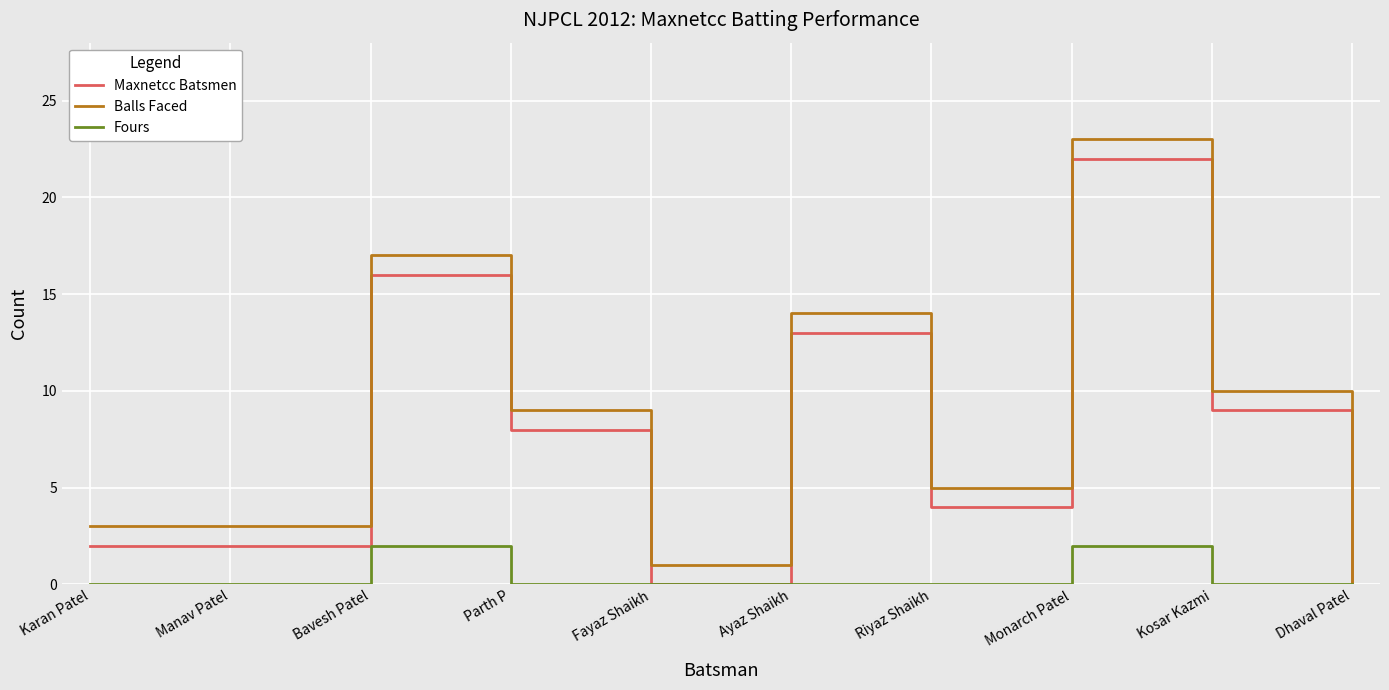

List the series in order of their peak value, highest first.

Balls Faced, Maxnetcc Batsmen, Fours